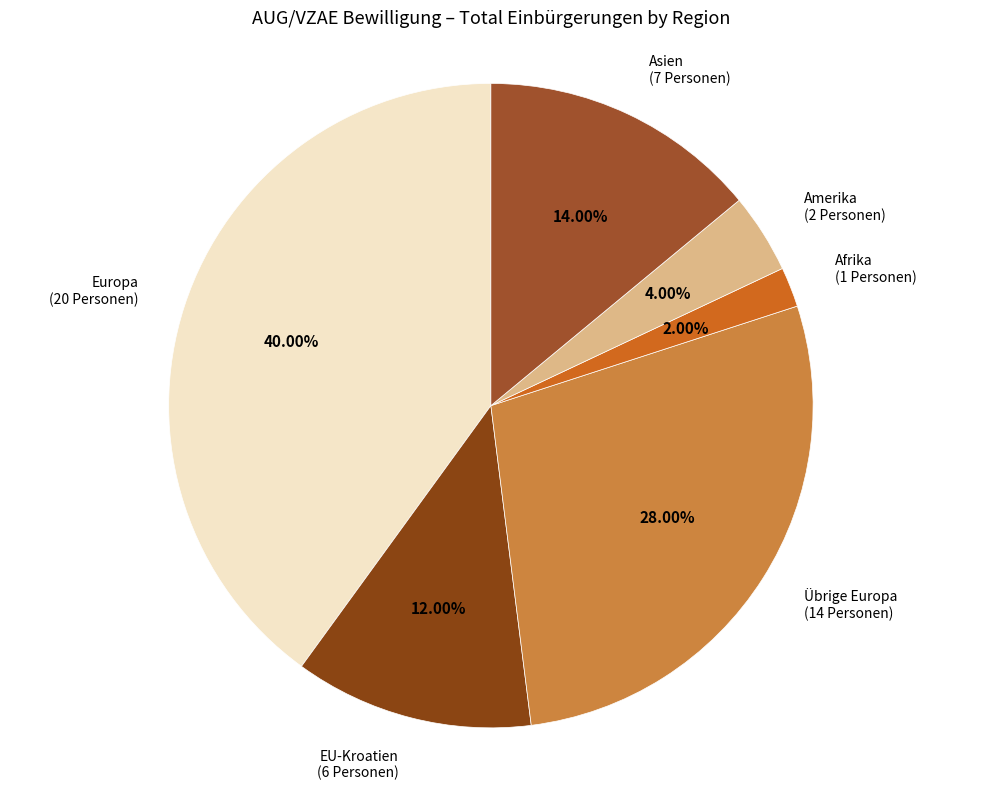

To the nearest percent, what percentage of the pie is Asien?

14%